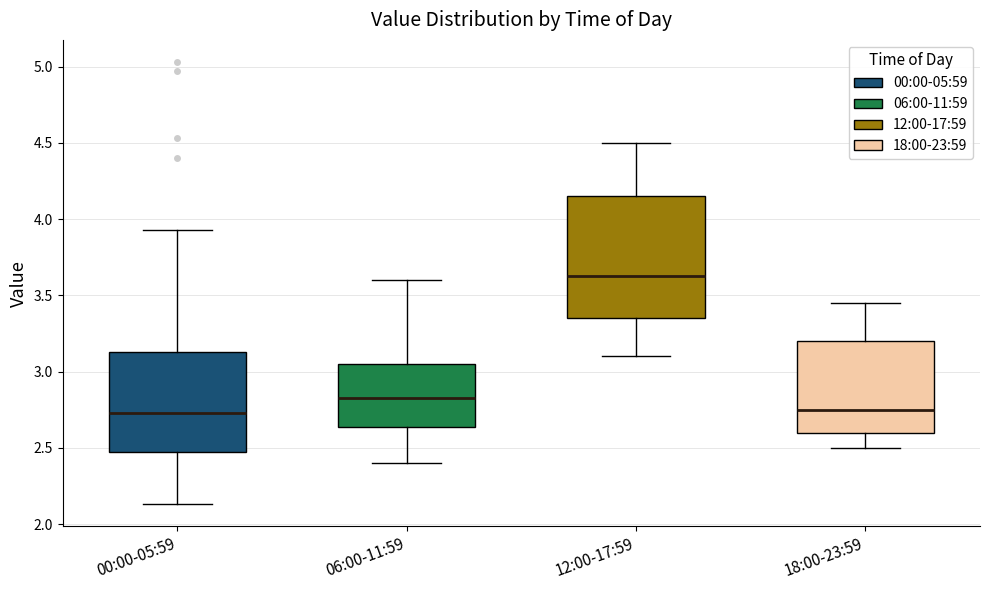

Reading left to right, transcribe this box plot: for each box, give where its median line is, the range the box spans, and where its two whiskers end, as read against the y-axis. The values are not printed on the chart, so give them approximately, as read against the axis.

00:00-05:59: median 2.75, box 2.45 to 3.15, whiskers 2.15 to 3.95
06:00-11:59: median 2.85, box 2.65 to 3.05, whiskers 2.40 to 3.60
12:00-17:59: median 3.65, box 3.35 to 4.15, whiskers 3.10 to 4.50
18:00-23:59: median 2.75, box 2.60 to 3.20, whiskers 2.50 to 3.45